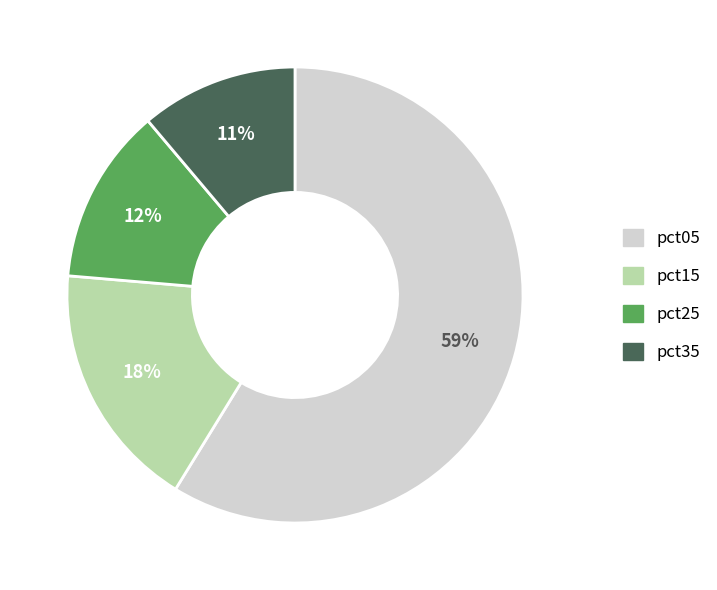

Does any single category account for the majority?

Yes